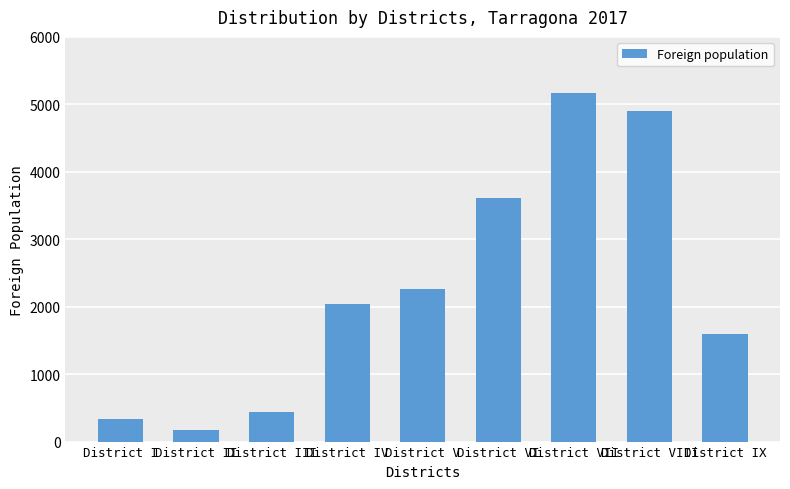

How many series are shown in this chart?

1